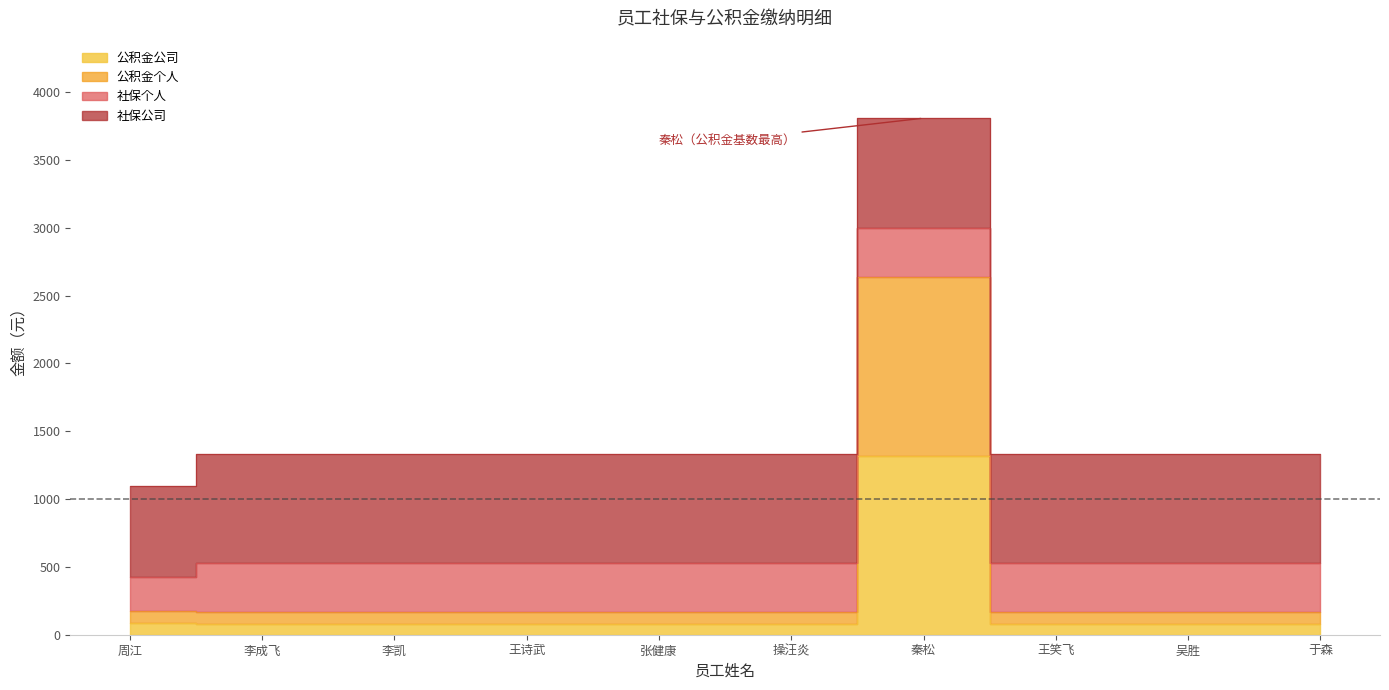

What position from the right is 吴胜?

2